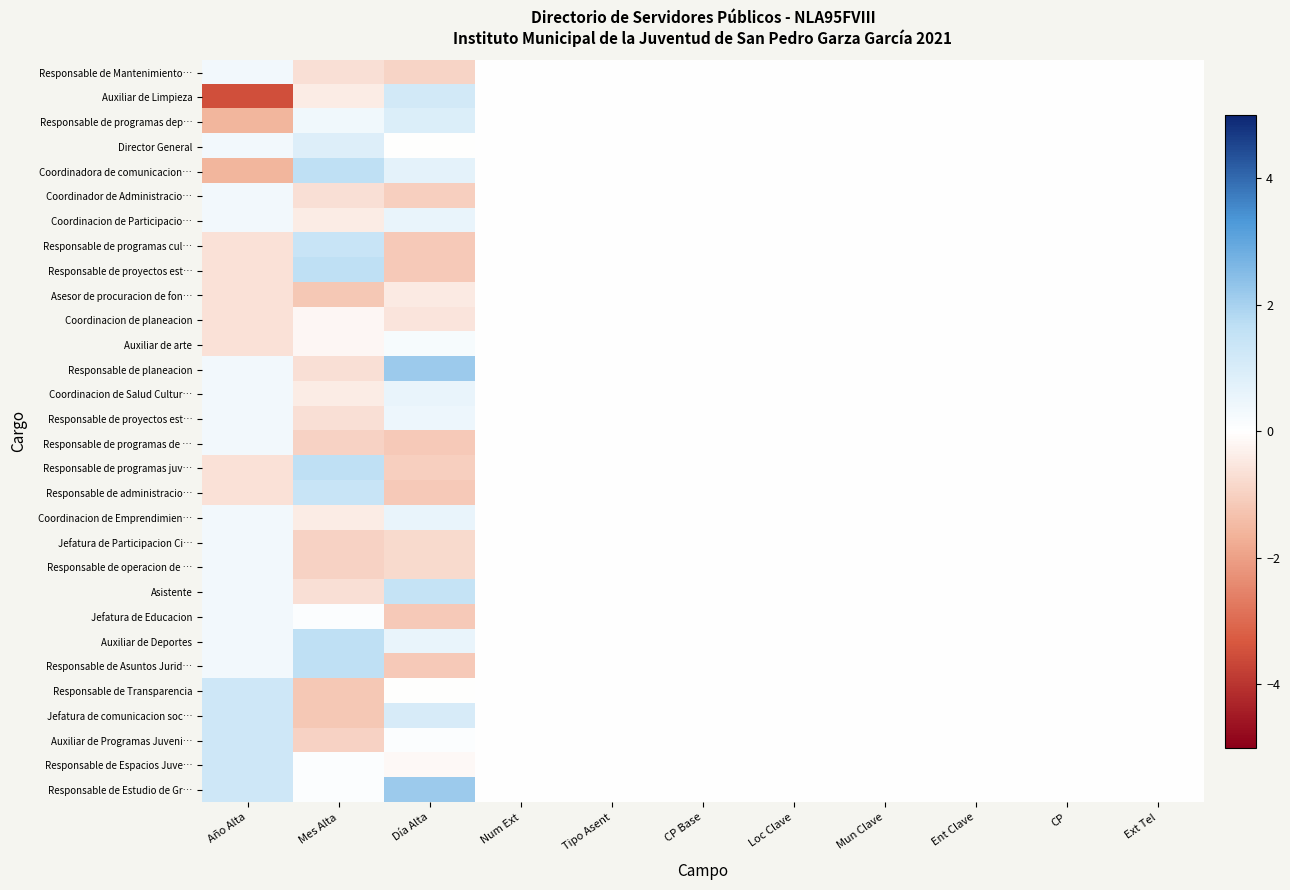

At which category does the chart reach its minimum across all series?

Año Alta